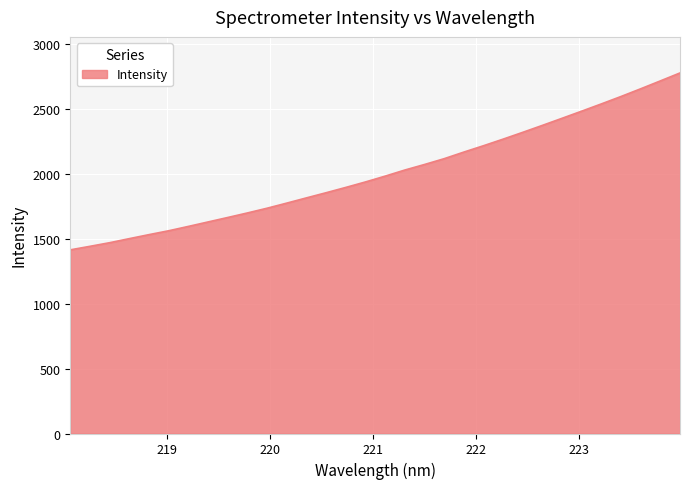

What is the average value?

2006.2